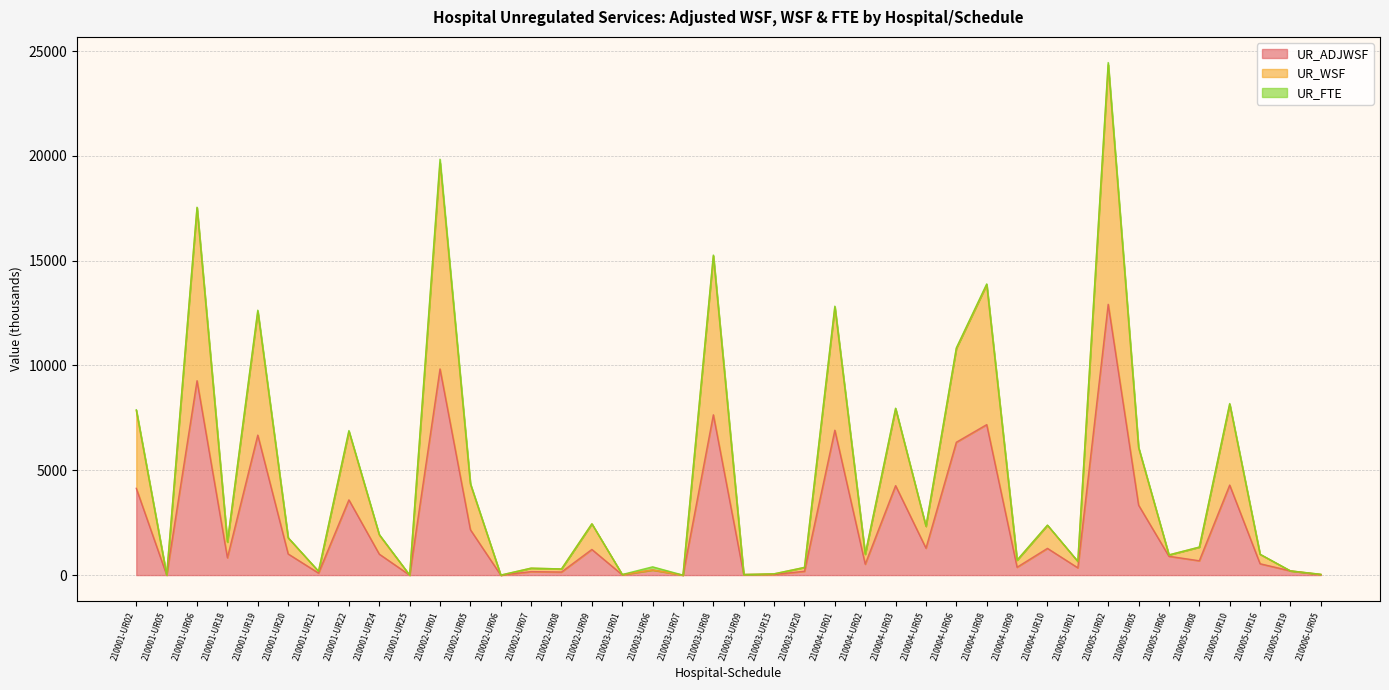

What value does the UR_WSF series have at 210004-UR02?

998.6